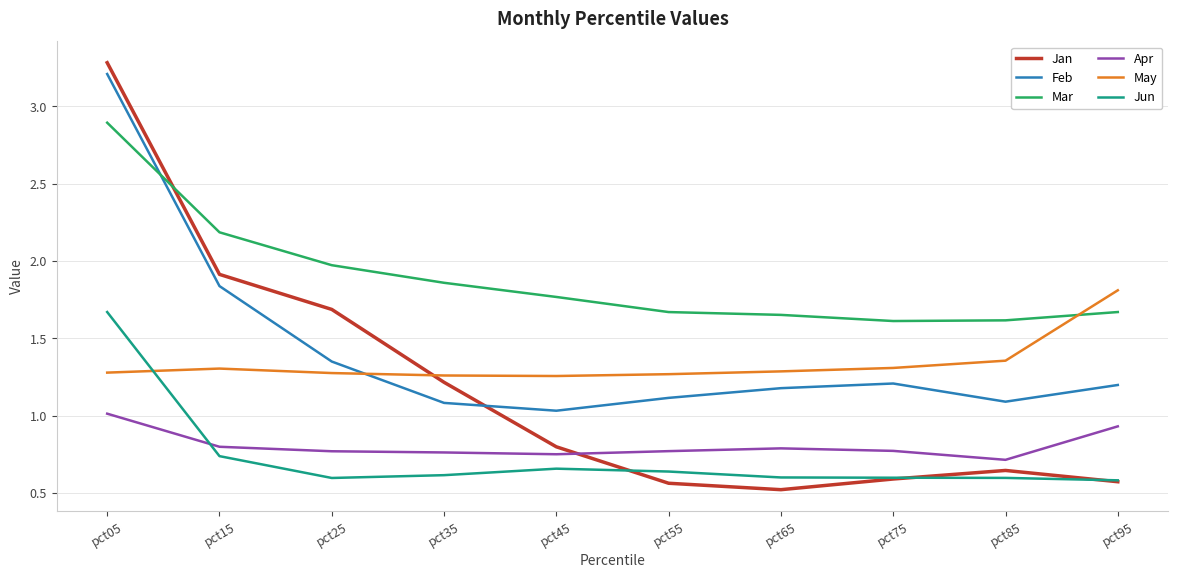

What is the difference between the highest and lowest values at pct55?

1.1